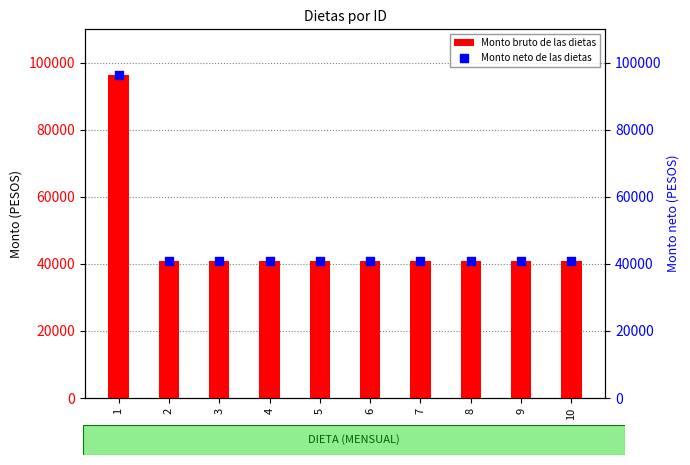

What is the total value across all series at 3?

81840